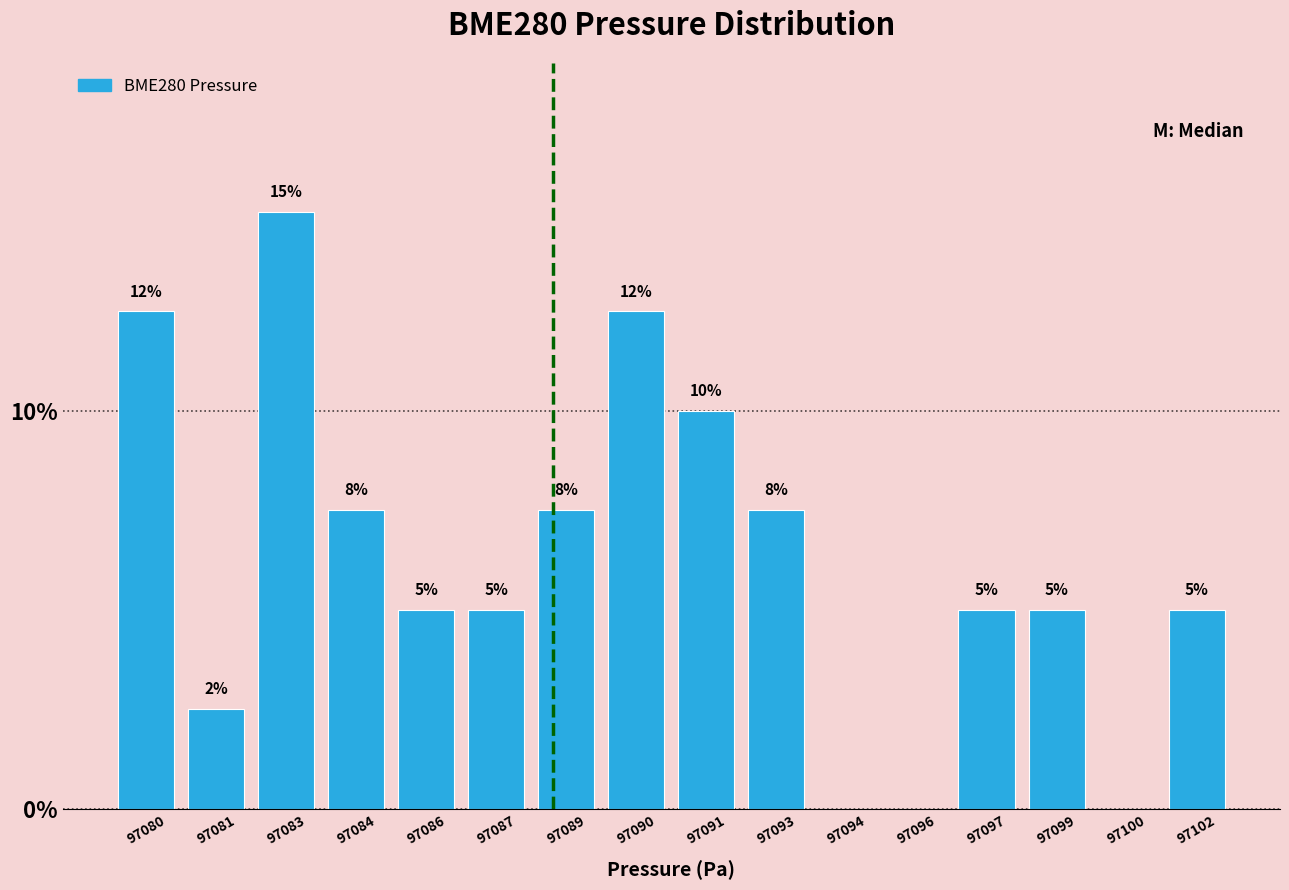

The value at 97100 is 0.0. True or false?

True